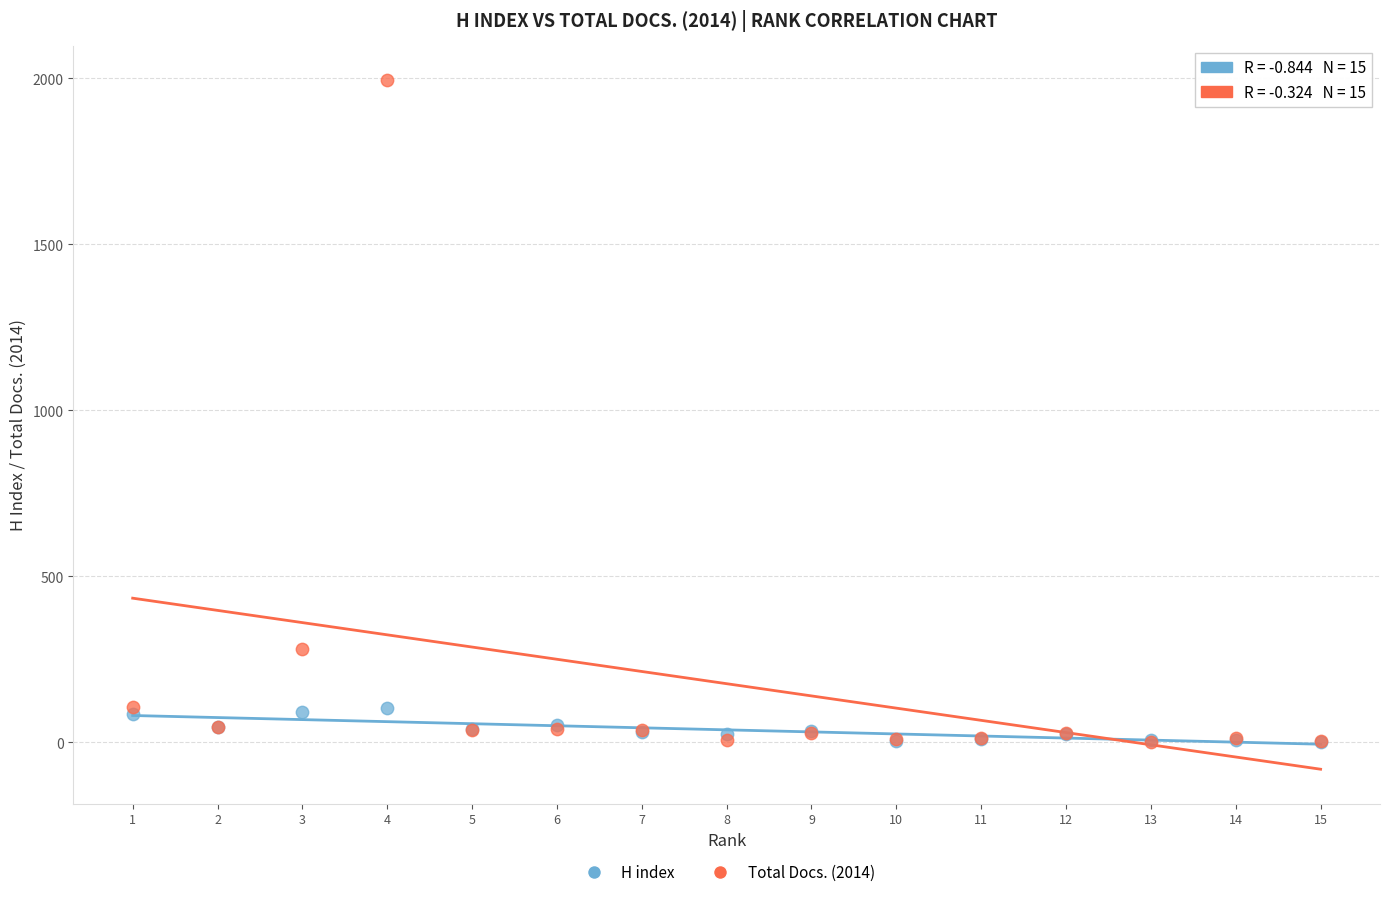

Which series contains the highest Y value?

Total Docs. (2014)